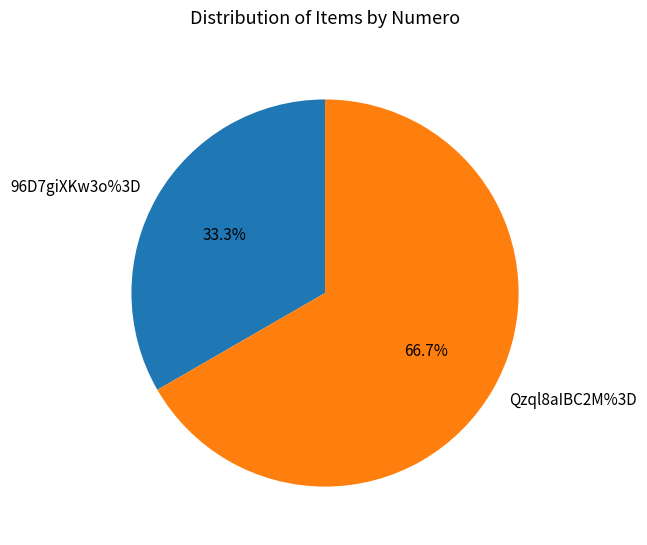

What portion of the pie excludes 96D7giXKw3o%3D?

66.7%